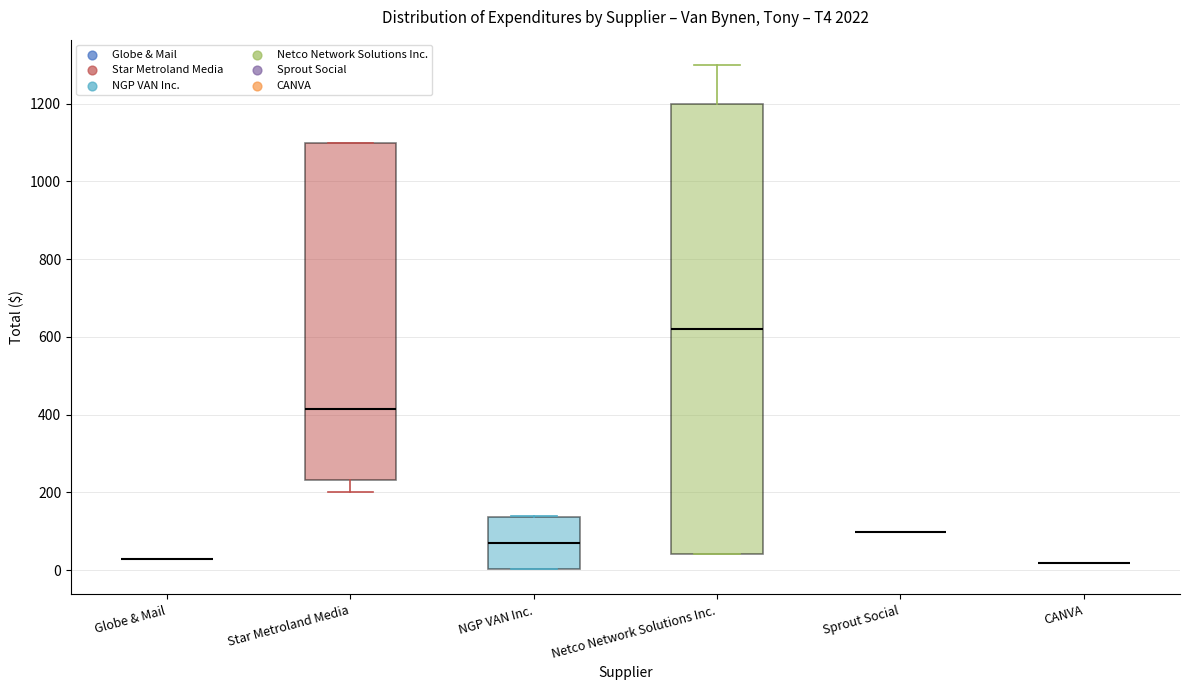

Reading left to right, read every box against the y-axis: the position of its median line, the range the box covers, and the ends of its whiskers. The values are not printed on the chart, so give them approximately, as read against the axis.

Globe & Mail: box collapsed to a line at 20, whiskers 20 to 20
Star Metroland Media: median 420, box 240 to 1100, whiskers 200 to 1100
NGP VAN Inc.: median 60, box 0 to 140, whiskers 0 to 140
Netco Network Solutions Inc.: median 620, box 40 to 1200, whiskers 40 to 1300
Sprout Social: box collapsed to a line at 100, whiskers 100 to 100
CANVA: box collapsed to a line at 20, whiskers 20 to 20